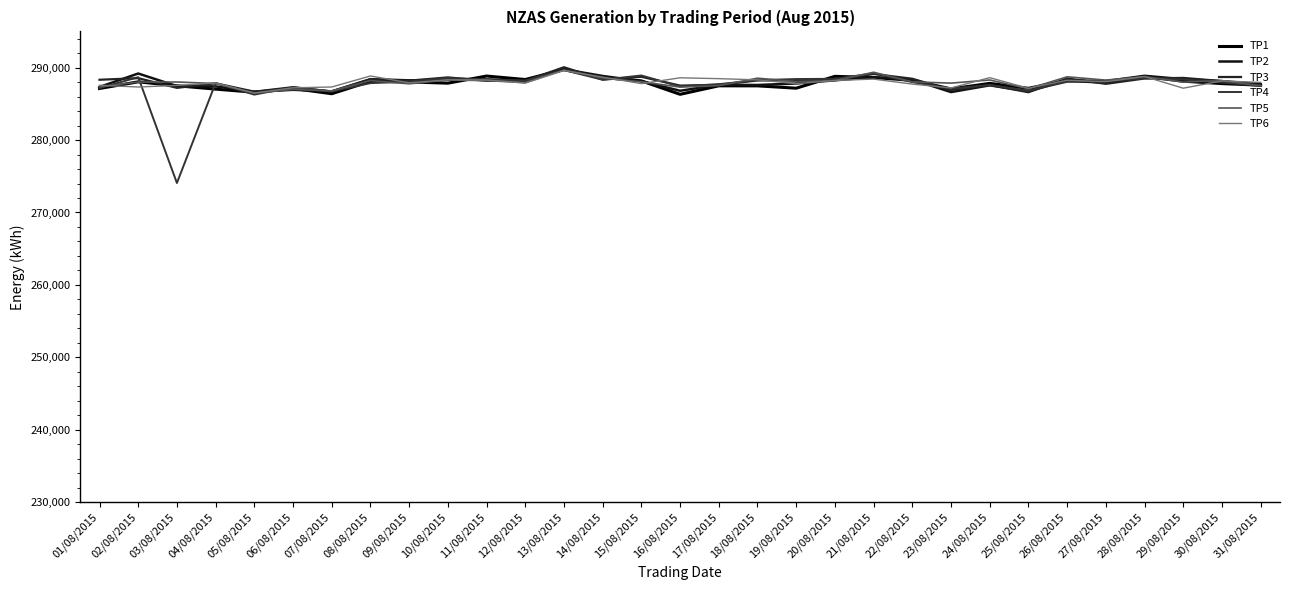

True or false: TP1 has more than 1 points higher than both neighbors.

True